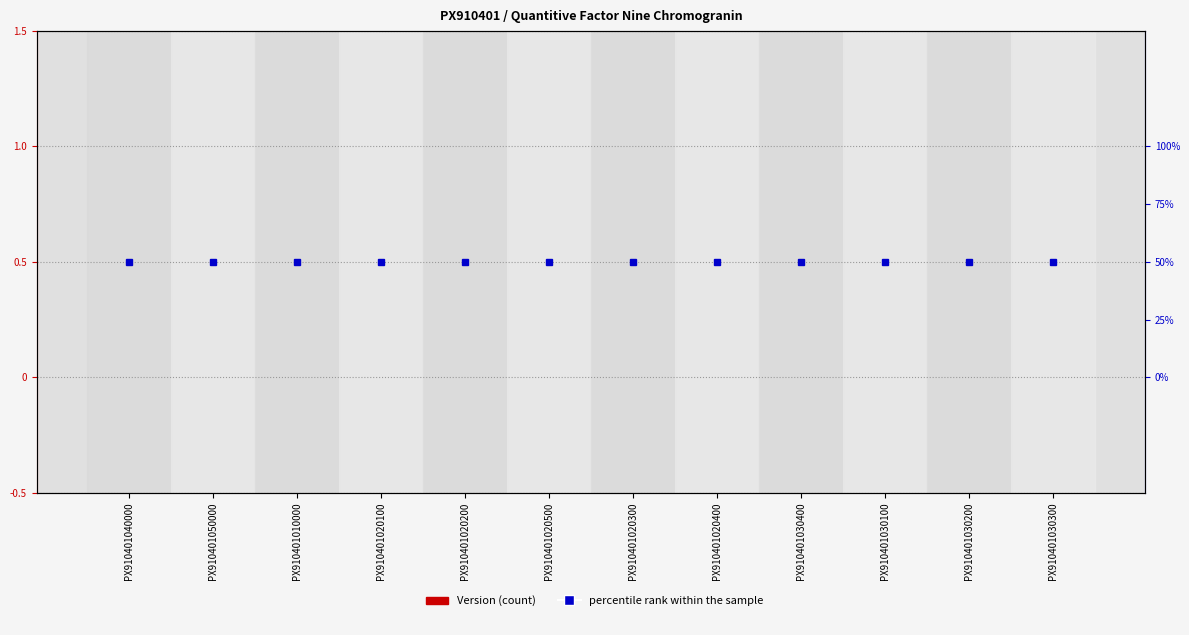

Reading right to left, transcribe all the data shown in this chart.

Version: PX910401030300=0.0	PX910401030200=0.0	PX910401030100=0.0	PX910401030400=0.0	PX910401020400=0.0	PX910401020300=0.0	PX910401020500=0.0	PX910401020200=0.0	PX910401020100=0.0	PX910401010000=0.0	PX910401050000=0.0	PX910401040000=0.0
percentile rank within the sample: PX910401030300=0.5	PX910401030200=0.5	PX910401030100=0.5	PX910401030400=0.5	PX910401020400=0.5	PX910401020300=0.5	PX910401020500=0.5	PX910401020200=0.5	PX910401020100=0.5	PX910401010000=0.5	PX910401050000=0.5	PX910401040000=0.5